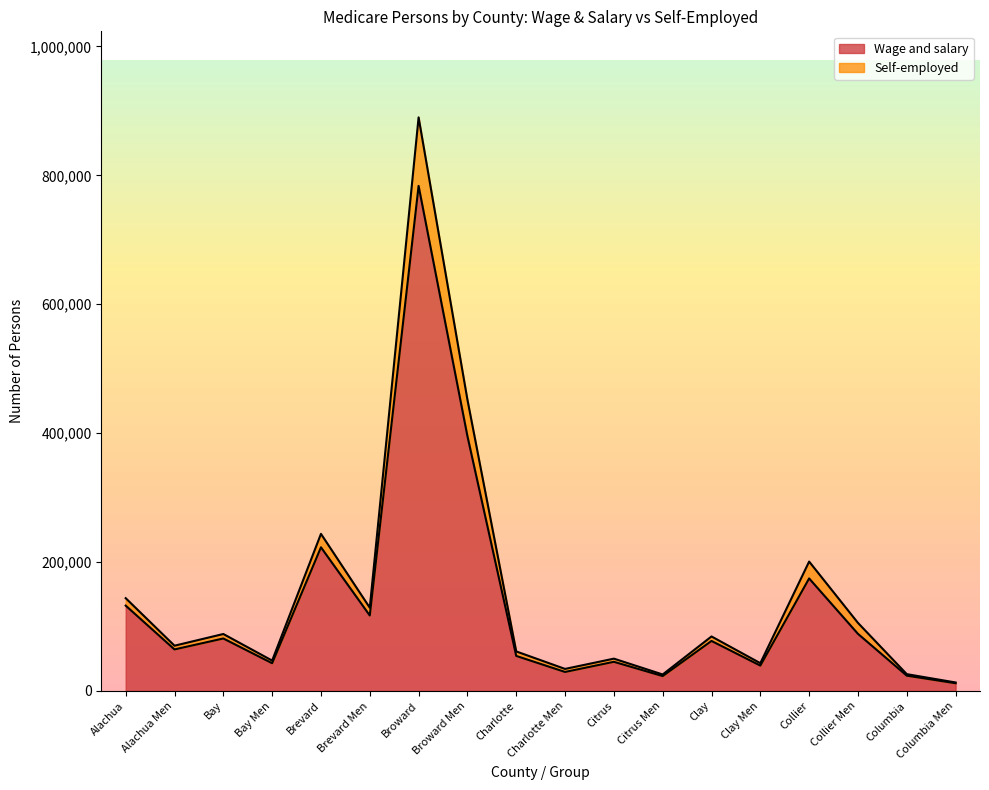

What is the sum of the Self-employed values at Brevard and Clay Men?

286871